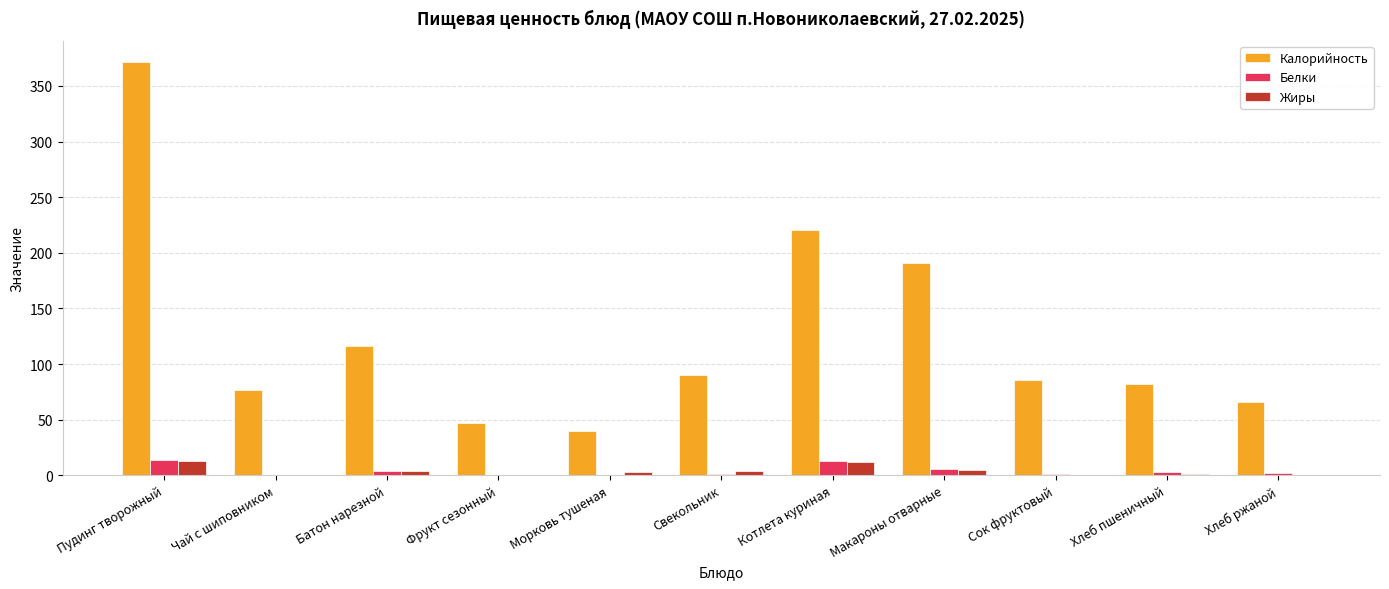

What is the maximum value for Жиры?

12.5